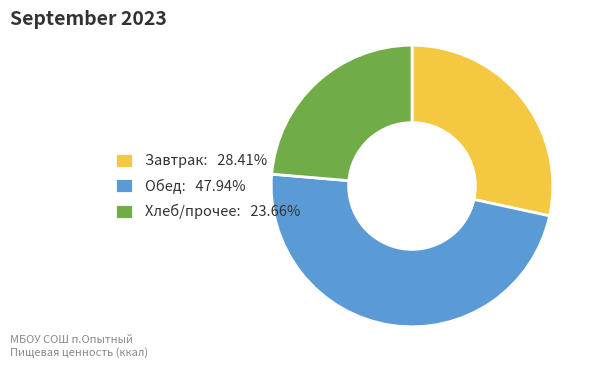

Is there a majority slice in this chart?

No